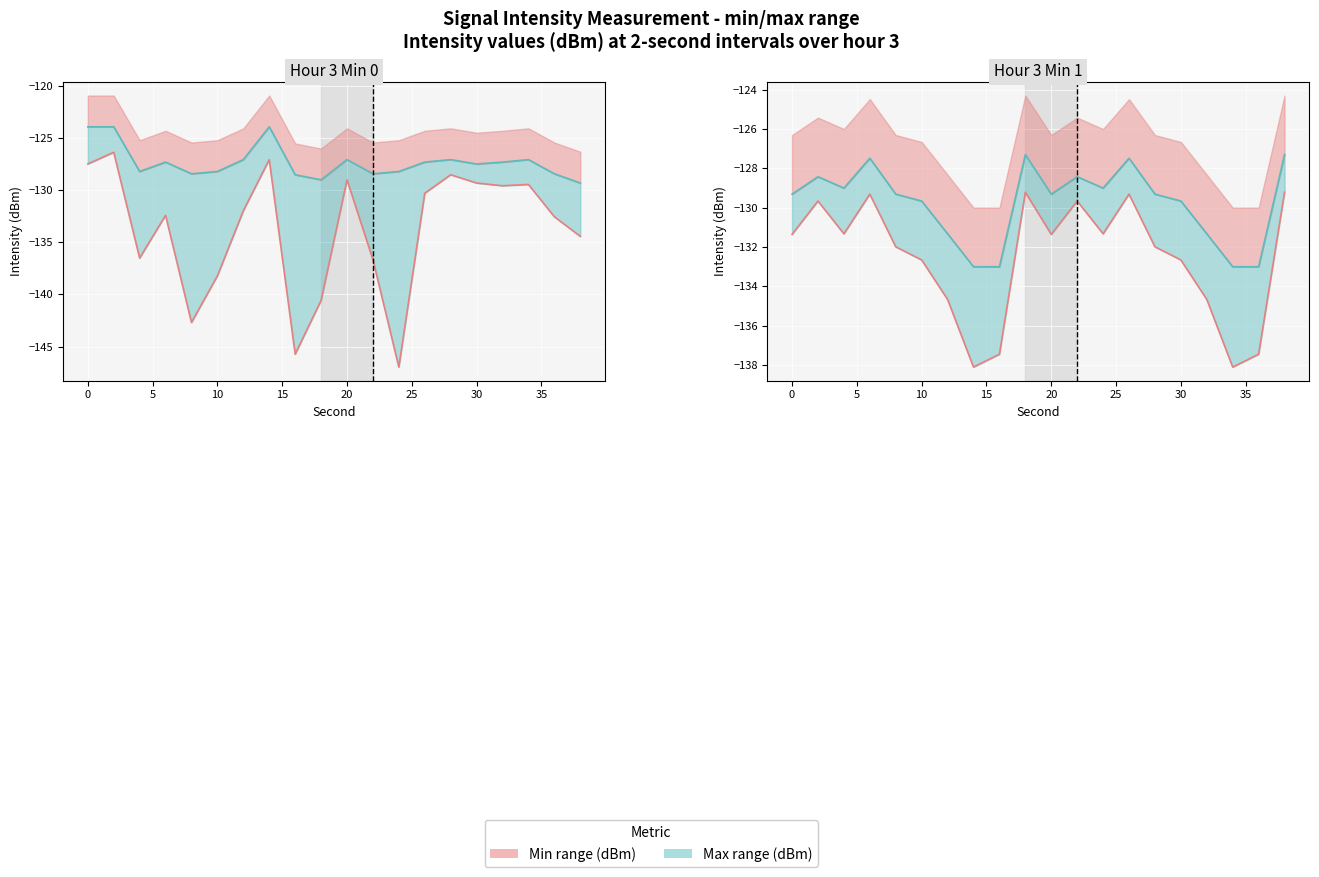

How many data points does each series have?

20